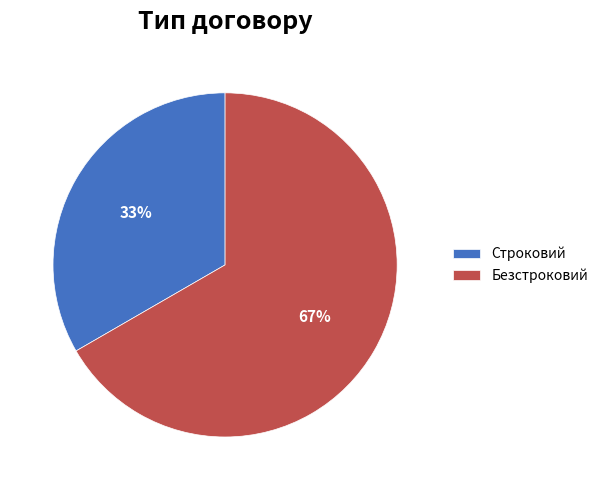

What percentage is the Строковий slice, to the nearest percent?

33%